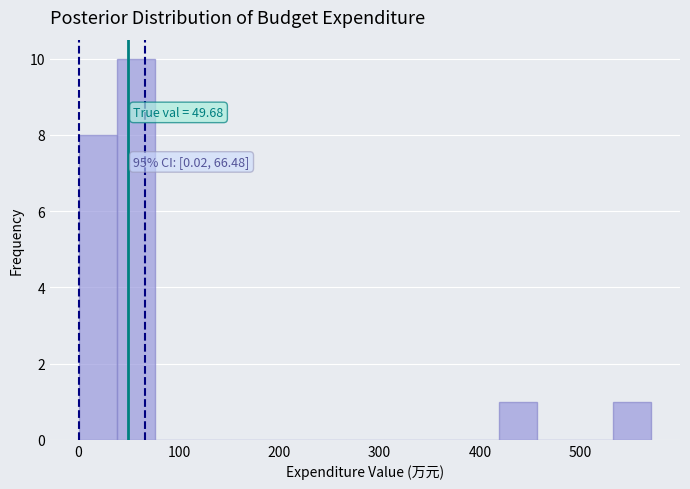

Around what value on the x-axis is the tallest bar? Give the approximate position of its centre, as read against the axis.

60